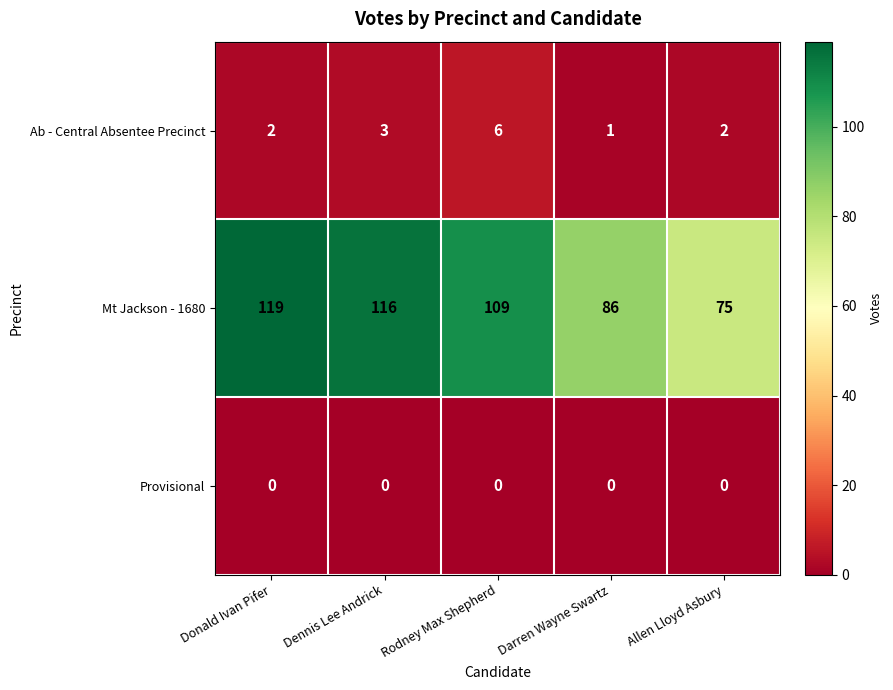

Is the value of Mt Jackson - 1680 at Rodney Max Shepherd greater than the value of Provisional at Dennis Lee Andrick?

Yes